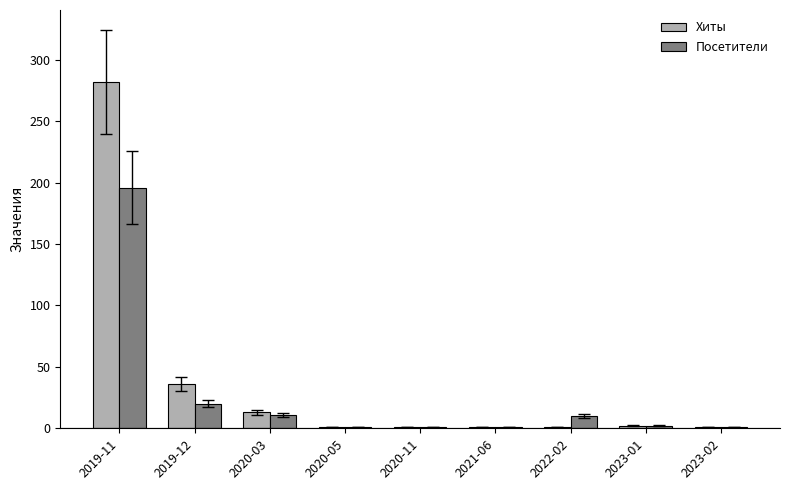

At which label is Хиты closest to 141?

2019-12